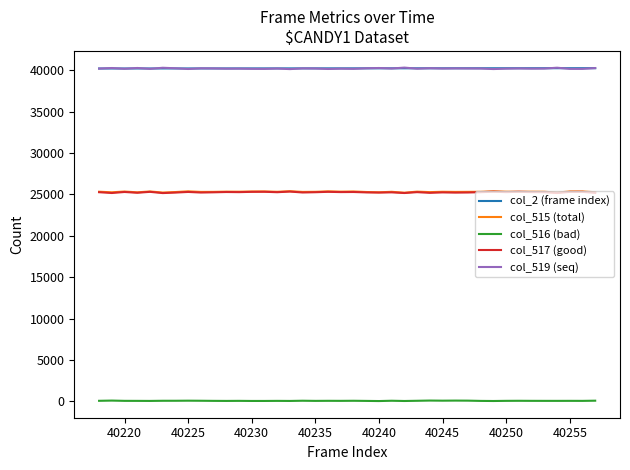

What is the greatest value displayed?

40327